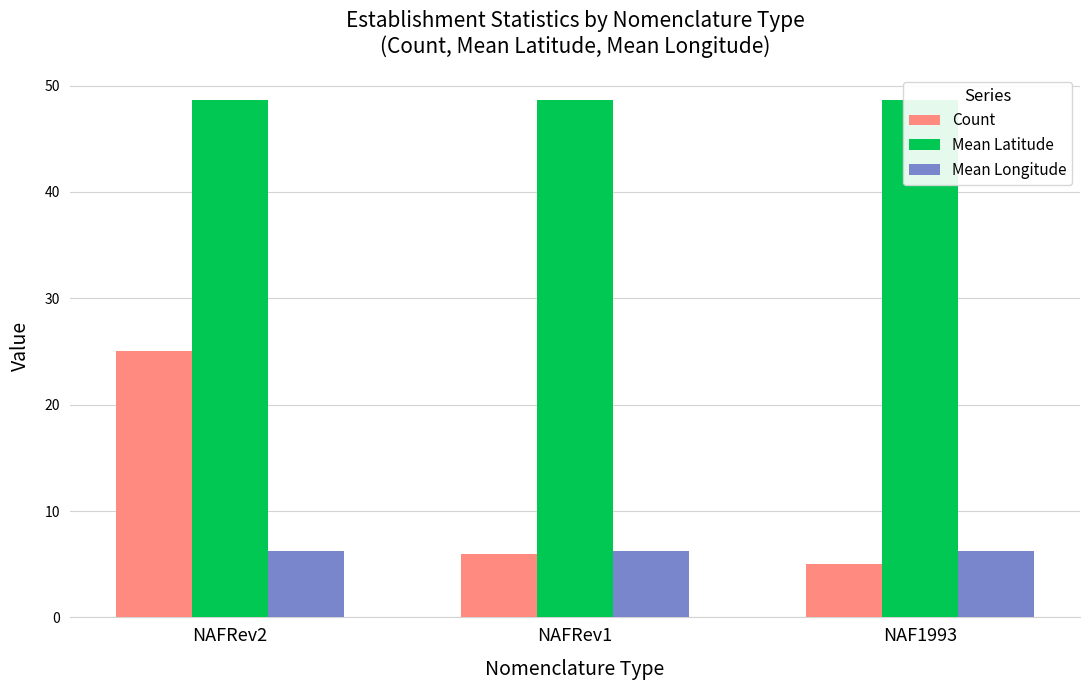

What is the label of the 2nd bar from the right?

NAFRev1